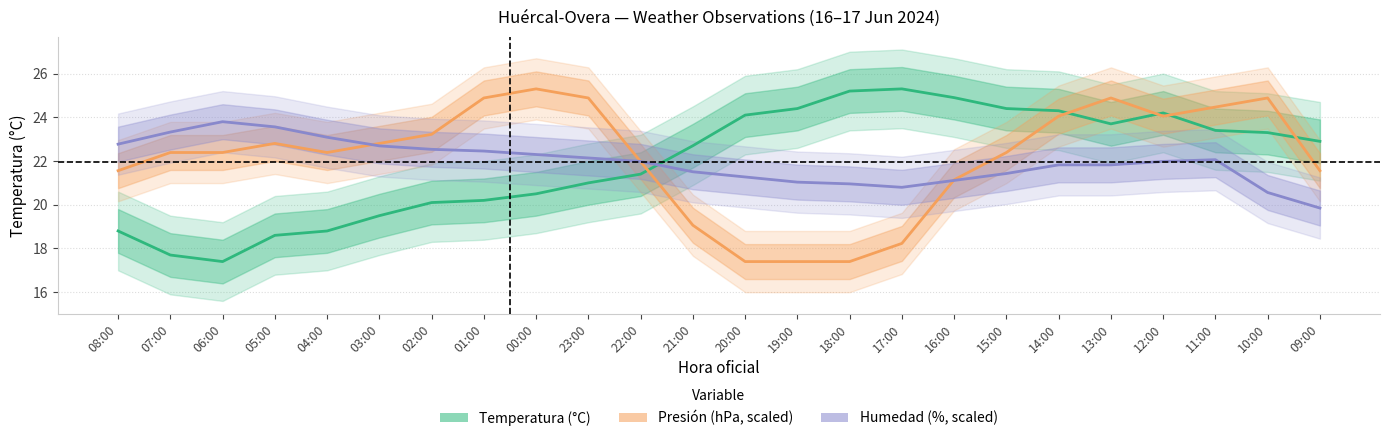

What are all the series names shown in the legend?

Temperatura (°C), Presión (hPa, scaled), Humedad (%, scaled)